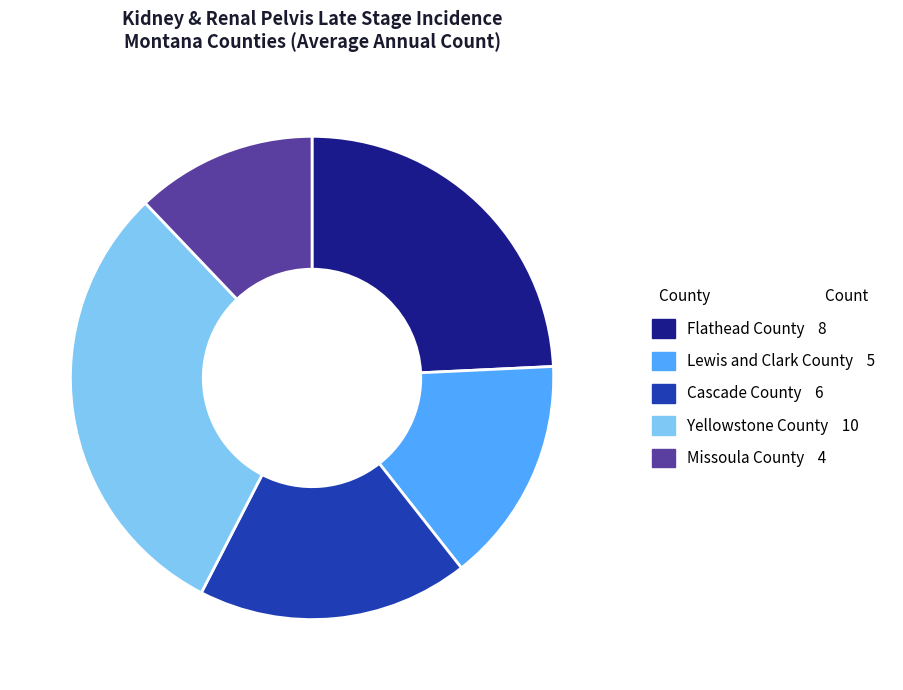

Rank the categories by value from lowest to highest.

Missoula County, Lewis and Clark County, Cascade County, Flathead County, Yellowstone County